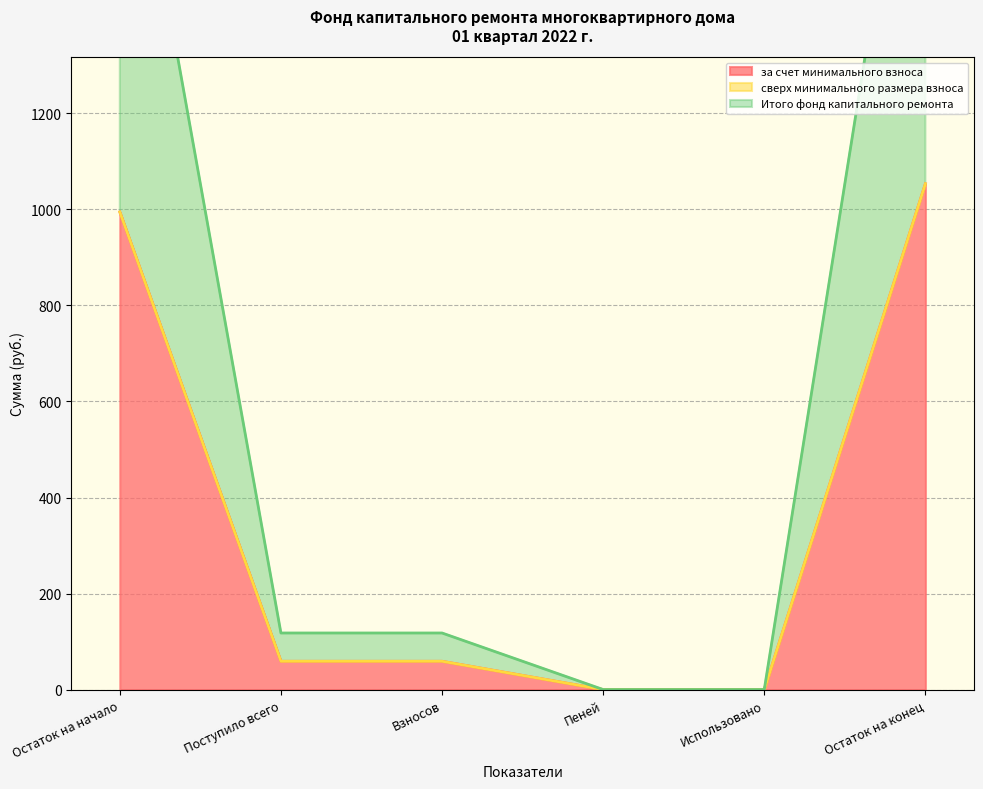

Is it true that за счет минимального взноса equals 1798.9 at Остаток на конец?

False